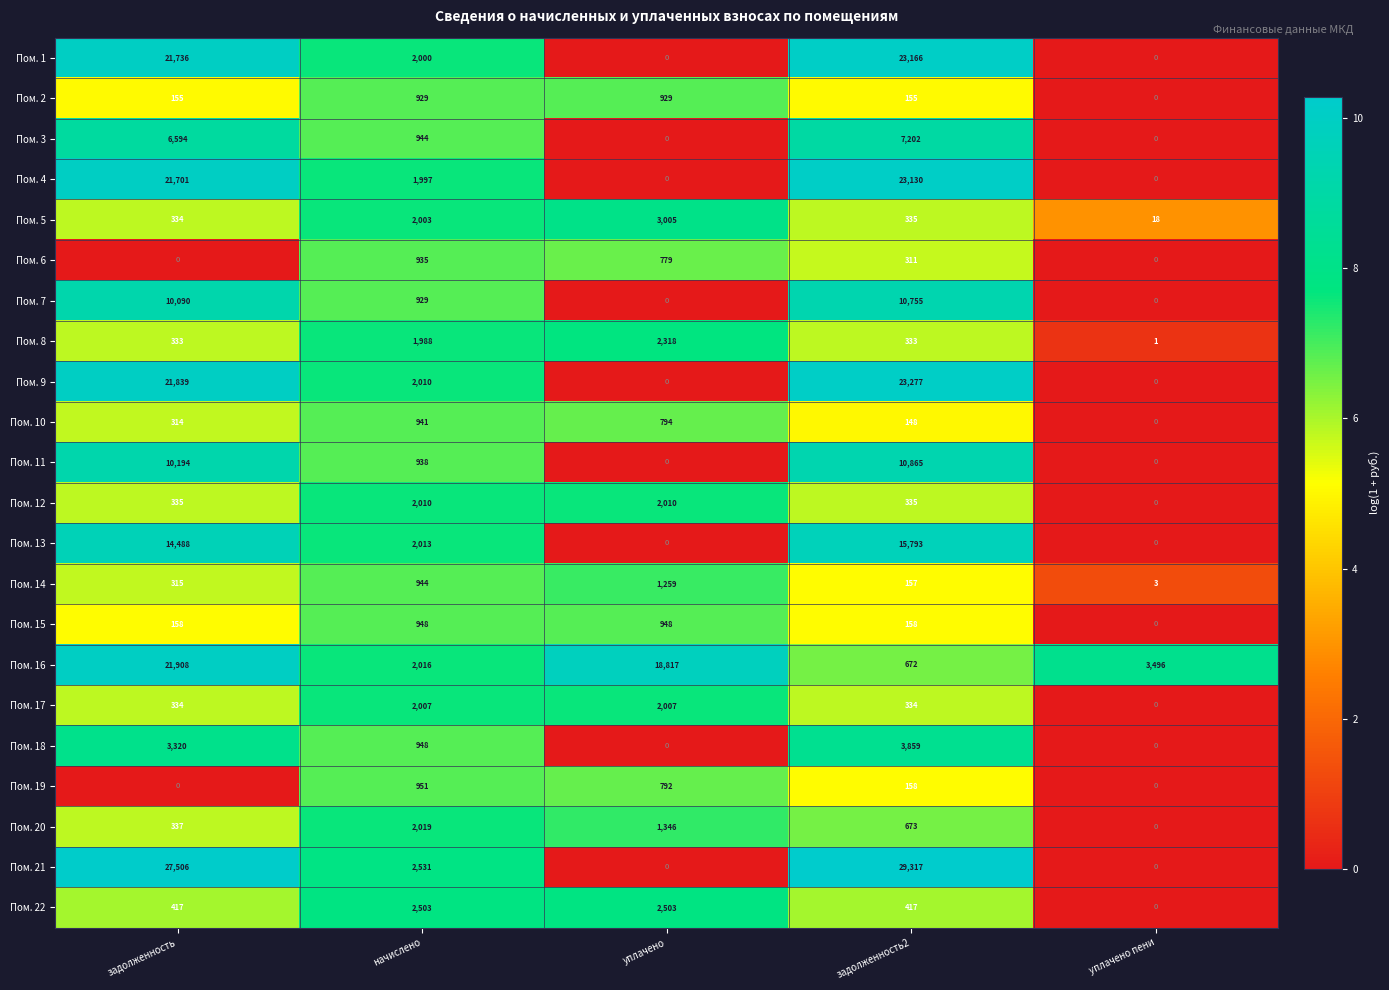

How many distinct data groups are displayed?

22